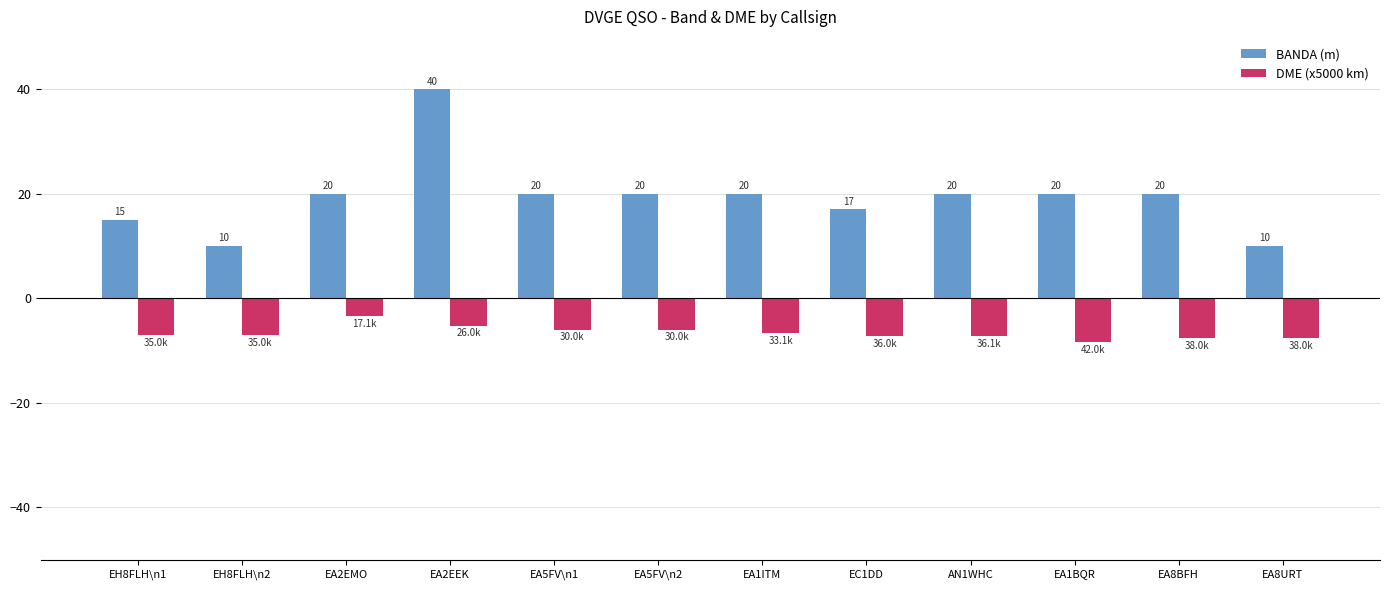

What is the difference between the highest and lowest values at EA8URT?

17.6